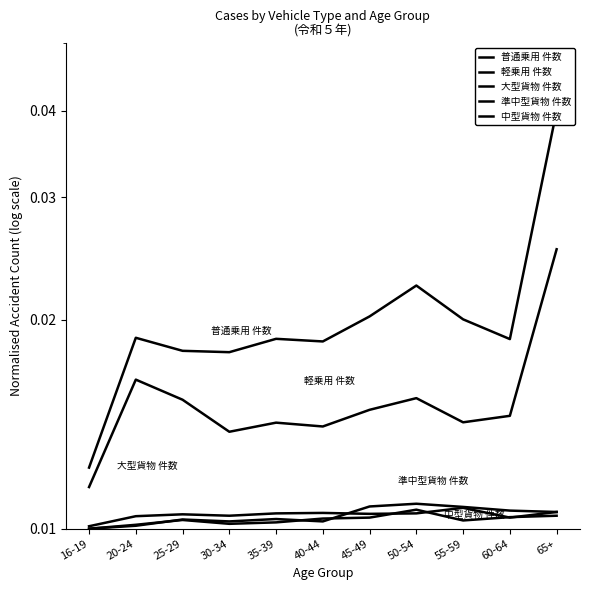

In 大型貨物 件数, how many points are lower than both neighbors (excluding endpoints)?

2